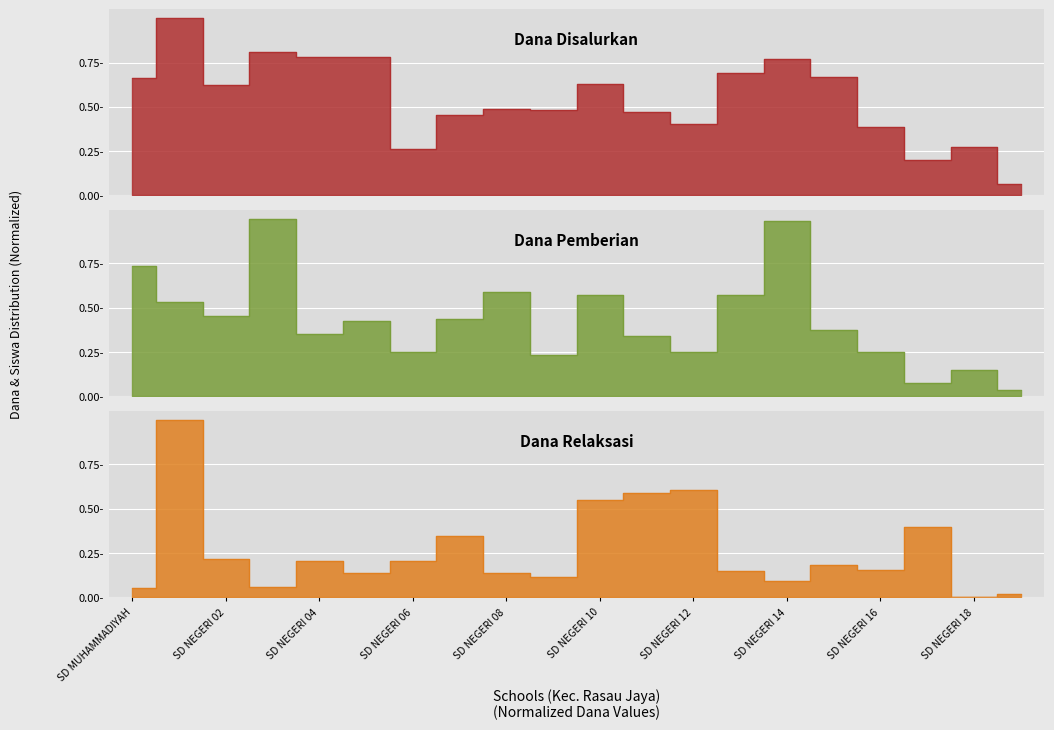

What value does the Dana Disalurkan series have at SD NEGERI 09?

0.5